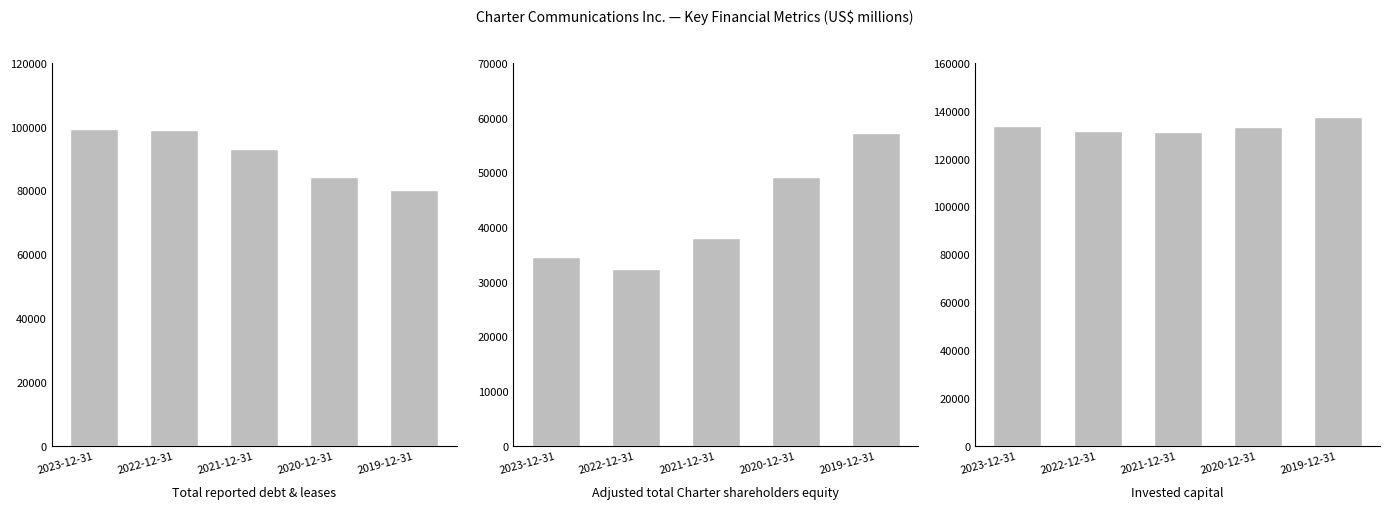

List the series in order of their peak value, highest first.

Invested capital, Total reported debt & leases, Adjusted total Charter shareholders equity